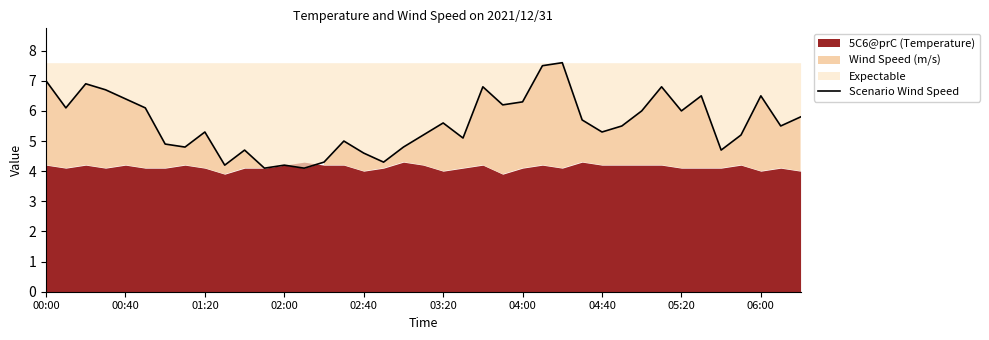

What is the minimum value for Scenario Wind Speed?

4.1